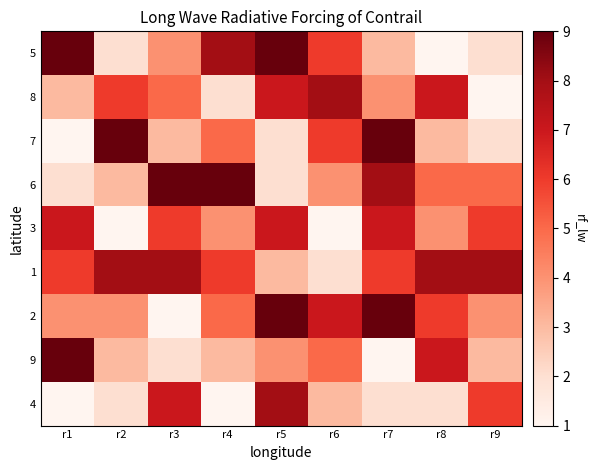

Reading left to right, transcribe all the data shown in this chart.

5: r1=9	r2=2	r3=4	r4=8	r5=9	r6=6	r7=3	r8=1	r9=2
8: r1=3	r2=6	r3=5	r4=2	r5=7	r6=8	r7=4	r8=7	r9=1
7: r1=1	r2=9	r3=3	r4=5	r5=2	r6=6	r7=9	r8=3	r9=2
6: r1=2	r2=3	r3=9	r4=9	r5=2	r6=4	r7=8	r8=5	r9=5
3: r1=7	r2=1	r3=6	r4=4	r5=7	r6=1	r7=7	r8=4	r9=6
1: r1=6	r2=8	r3=8	r4=6	r5=3	r6=2	r7=6	r8=8	r9=8
2: r1=4	r2=4	r3=1	r4=5	r5=9	r6=7	r7=9	r8=6	r9=4
9: r1=9	r2=3	r3=2	r4=3	r5=4	r6=5	r7=1	r8=7	r9=3
4: r1=1	r2=2	r3=7	r4=1	r5=8	r6=3	r7=2	r8=2	r9=6